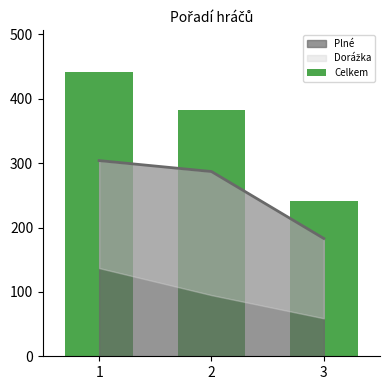

How many values are below 382?

1